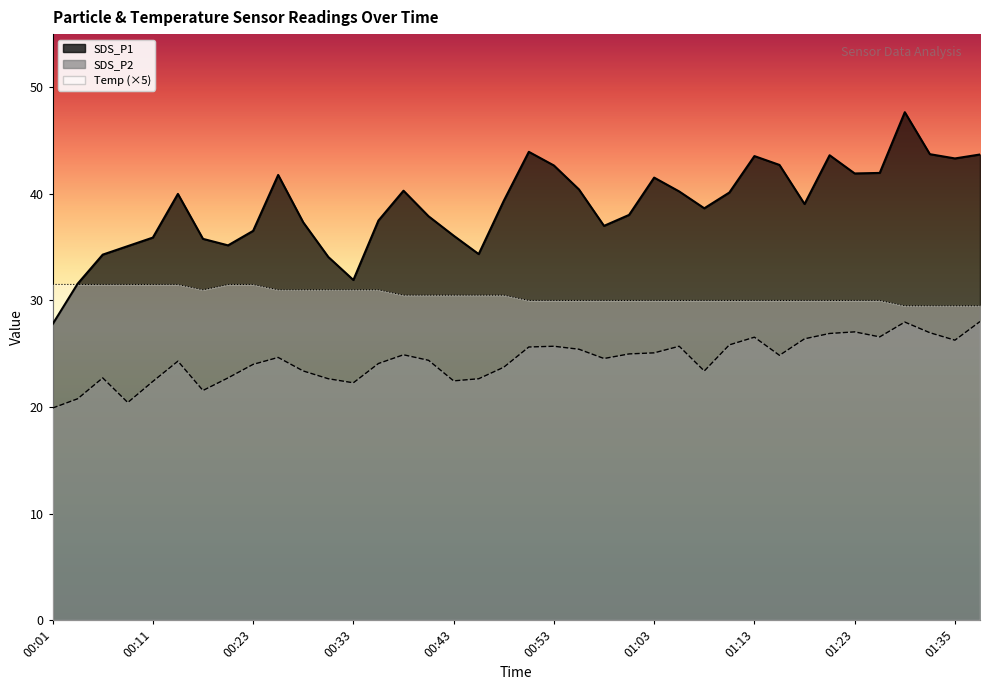

How many lines are shown in the chart?

3